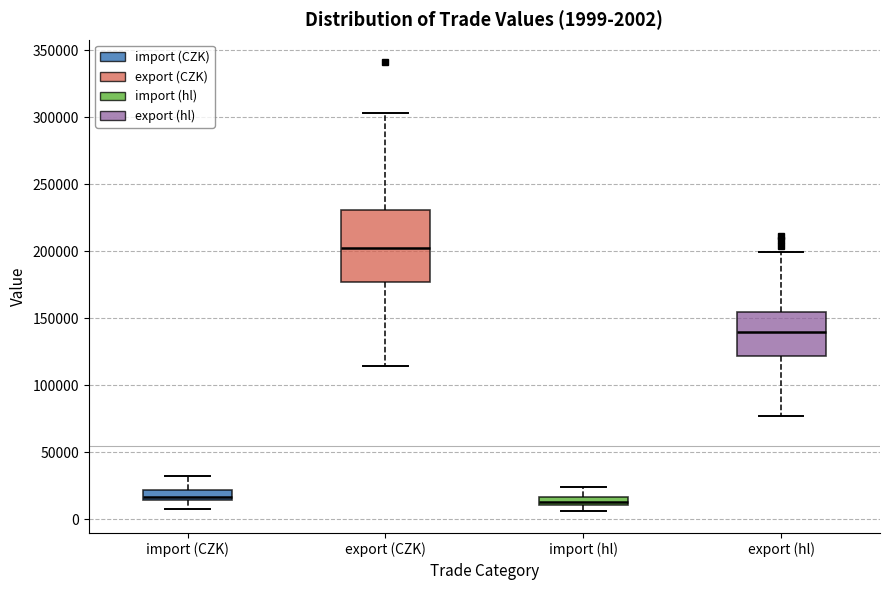

Comparing the boxes themselves (not the whiskers), which one is the tallest?

export (CZK)